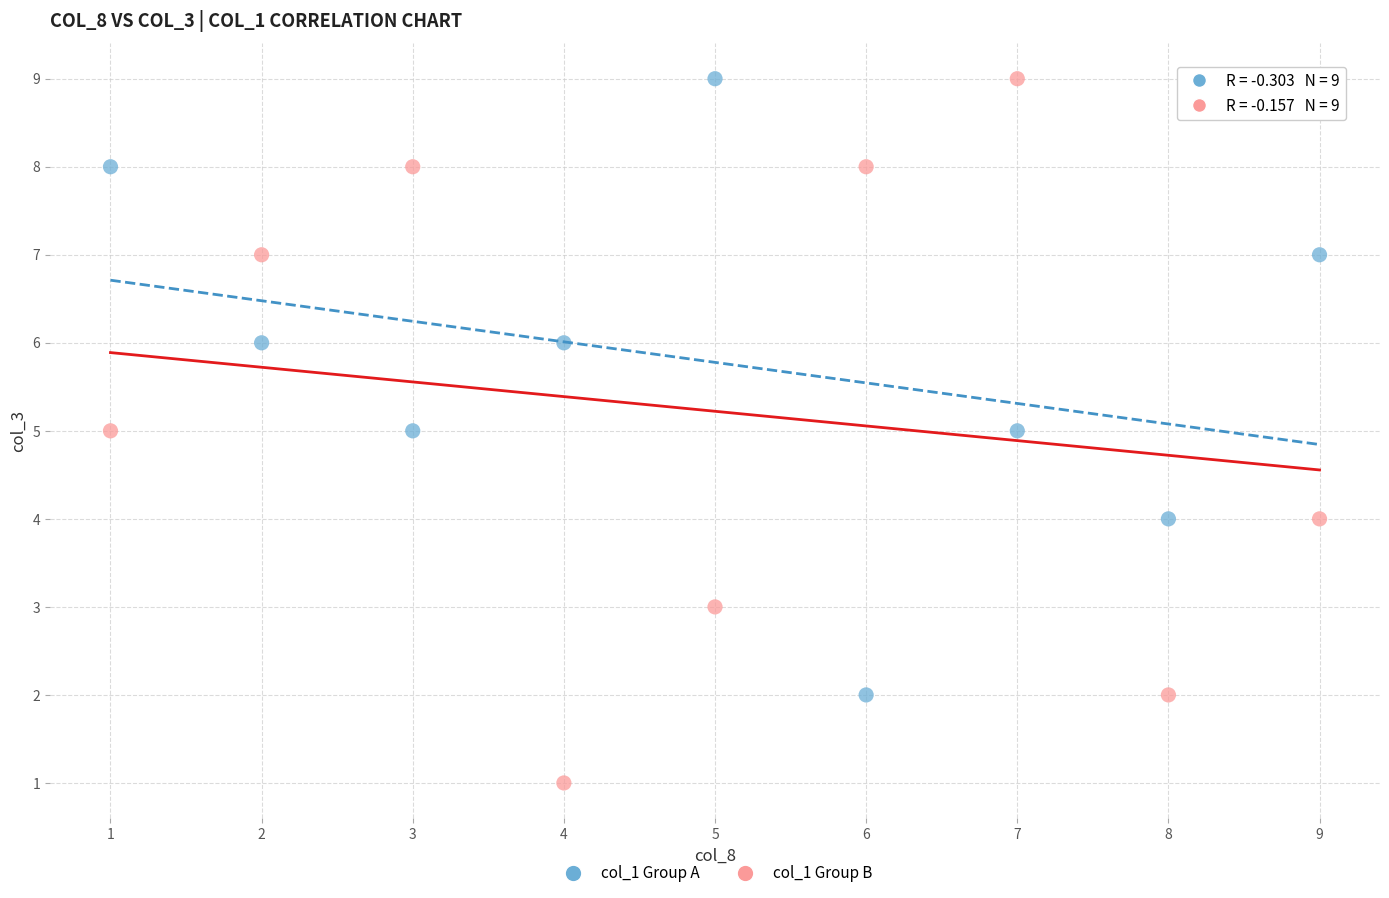

Which series has the largest Y range (max minus min)?

col_1 Group B